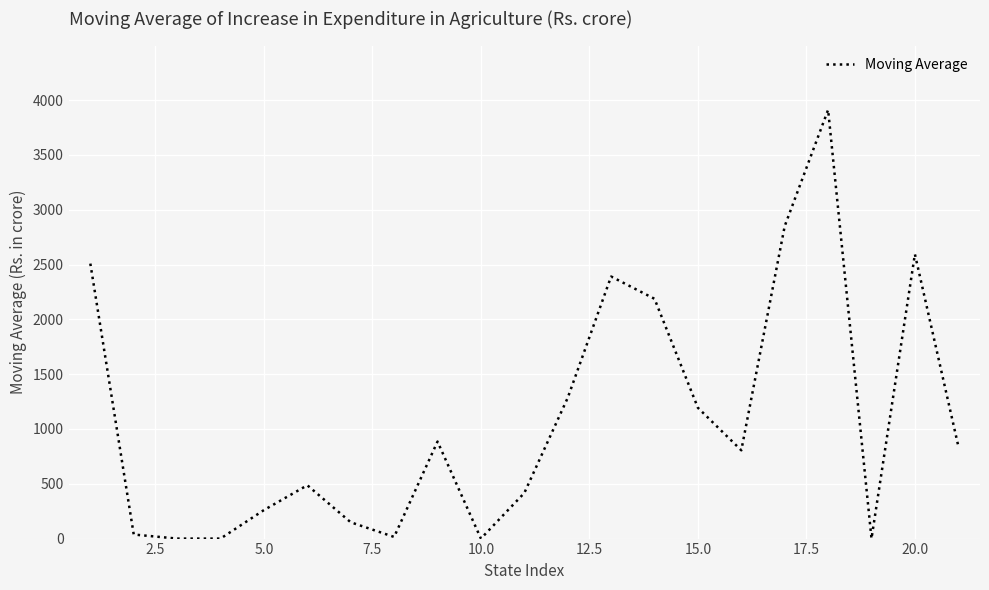

How many values are below 805?

10